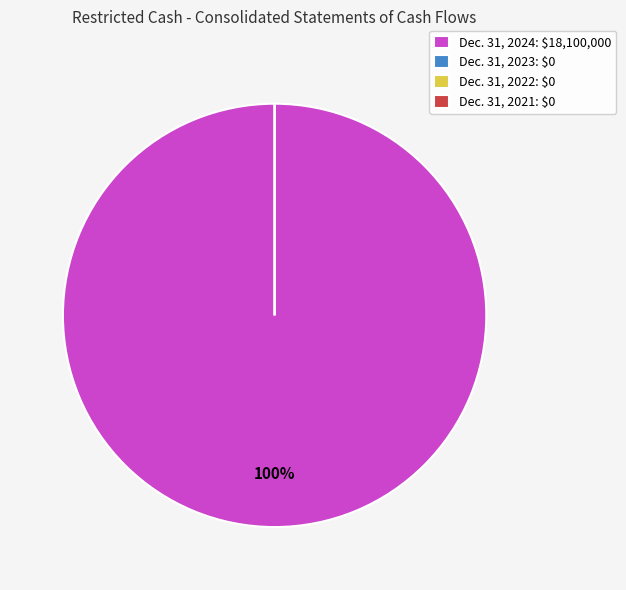

What percentage is NOT represented by Dec. 31, 2021?

100.0%